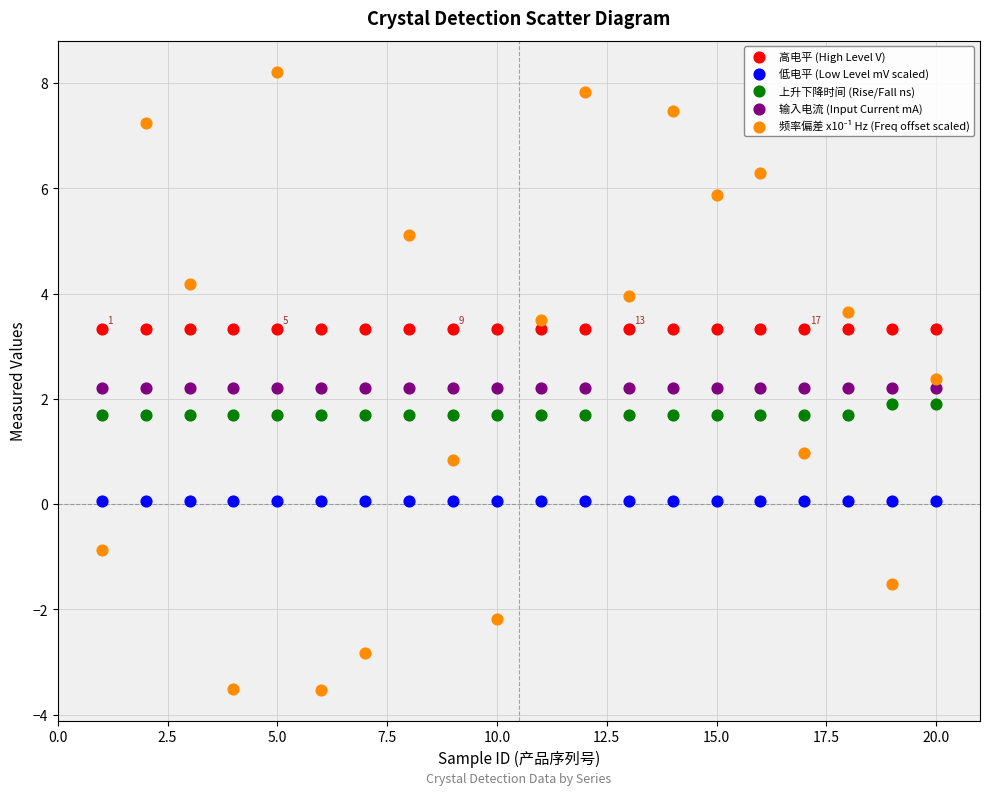

How many data points are displayed?

100